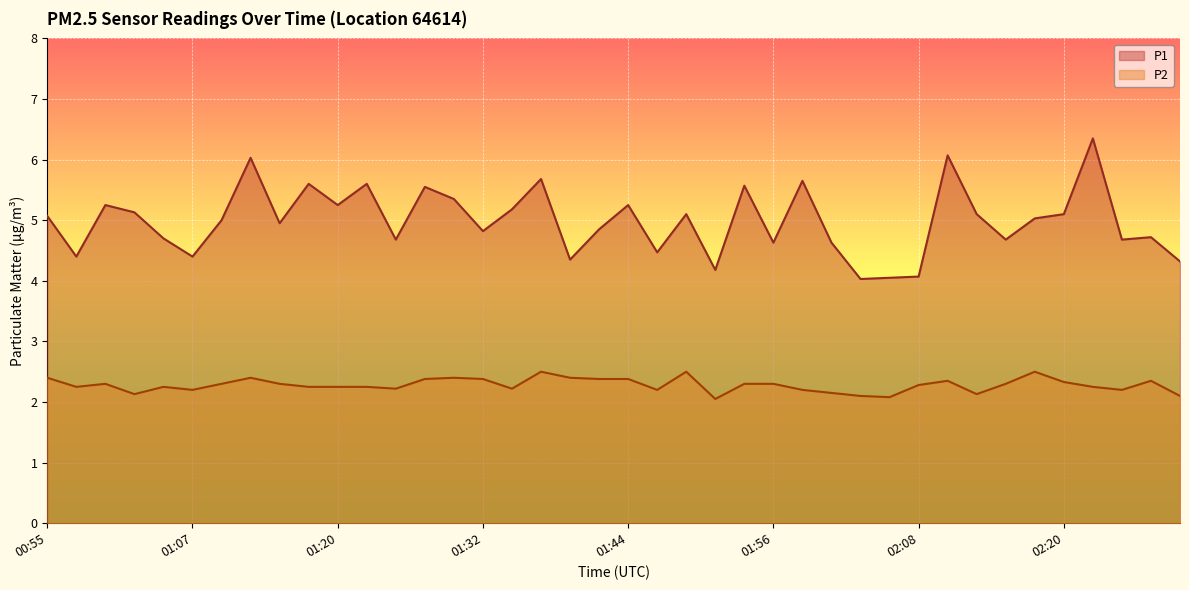

Between 01:15 and 02:18, which series saw the biggest shift?

P2